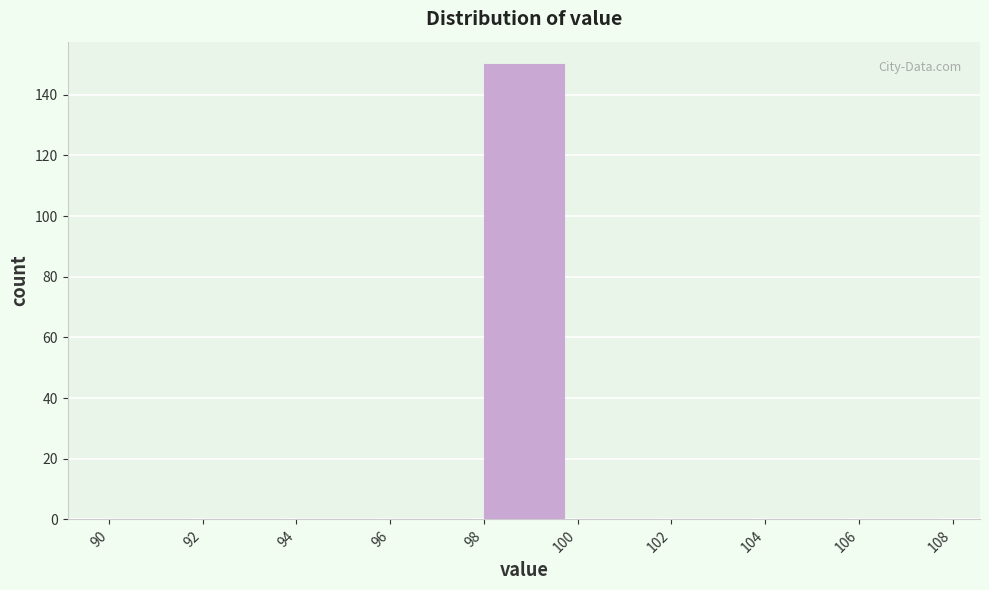

Which range on the x-axis has the tallest bar?

98 to 100